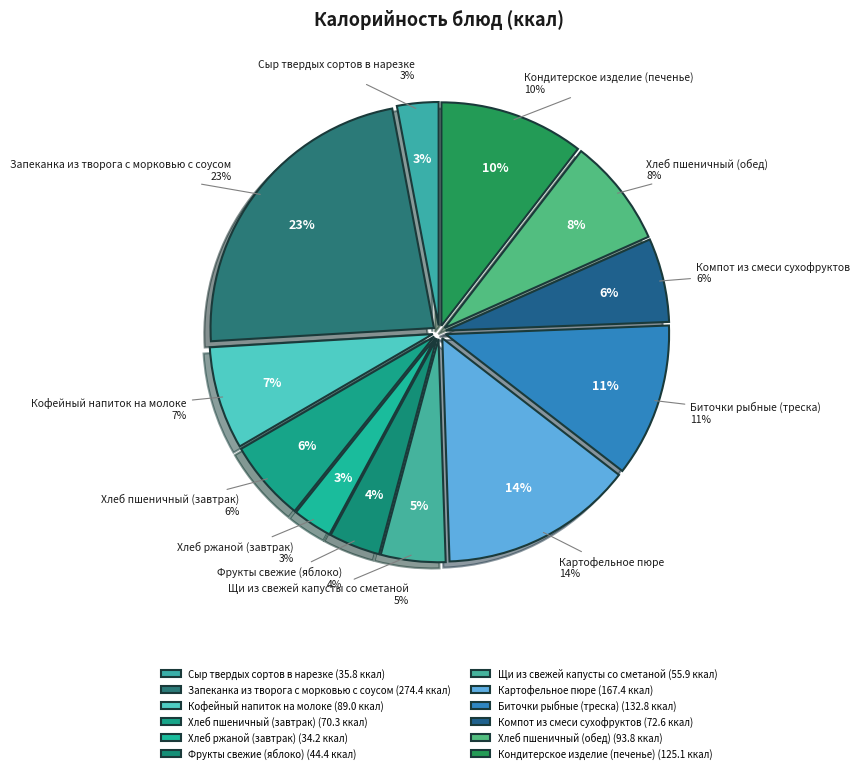

Does Хлеб ржаной (завтрак) represent more than half of the total?

No